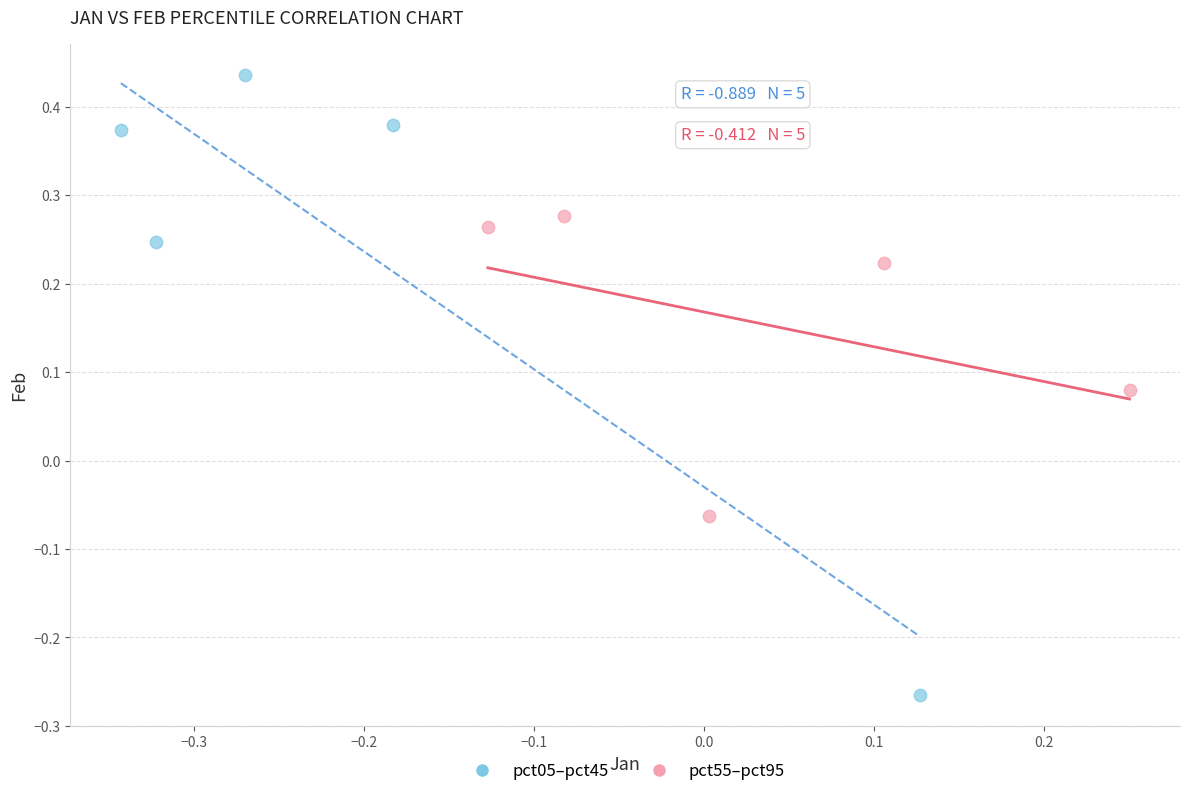

Which series contains the highest Y value?

pct05–pct45